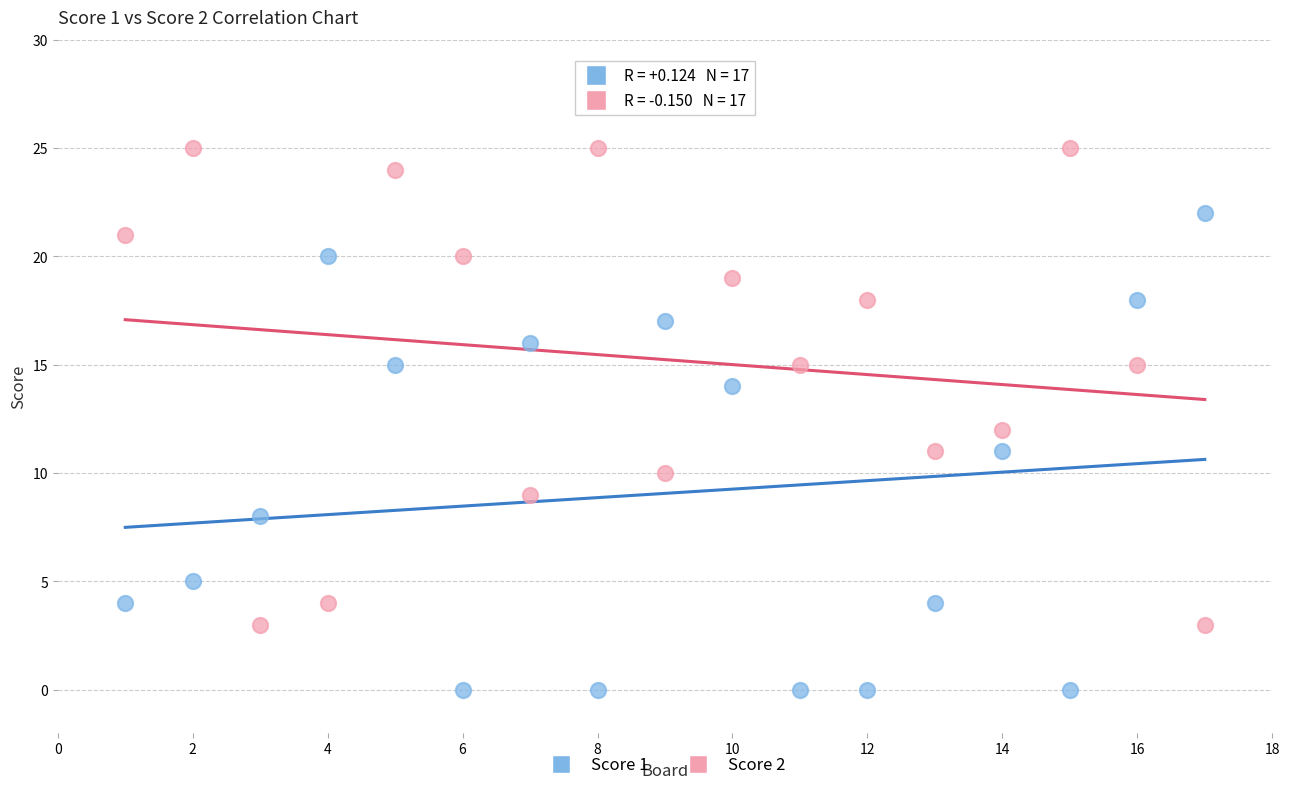

What is the X range (max minus min) for the scatter plot?

16